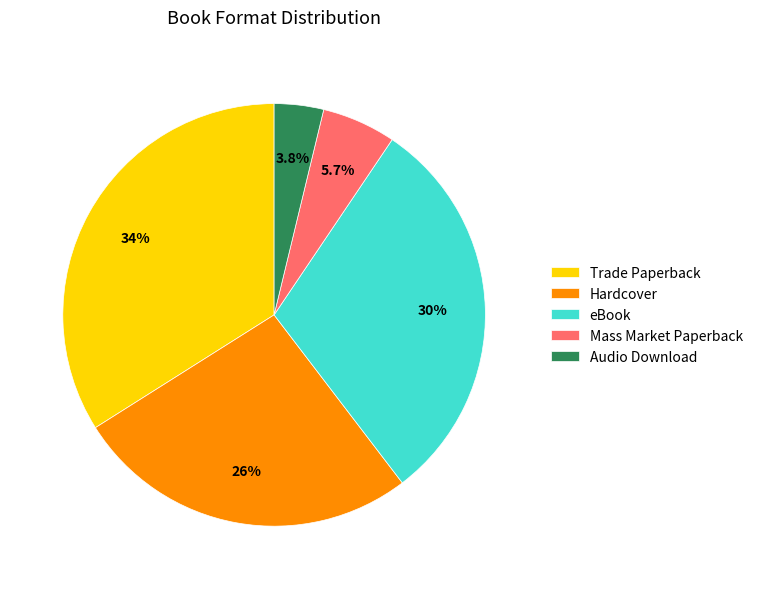

Is it true that eBook is 30% of the pie?

True